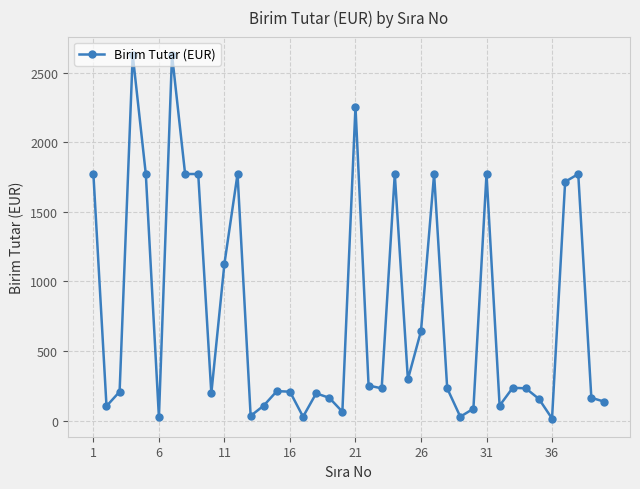

What is the sum of all values?

30667